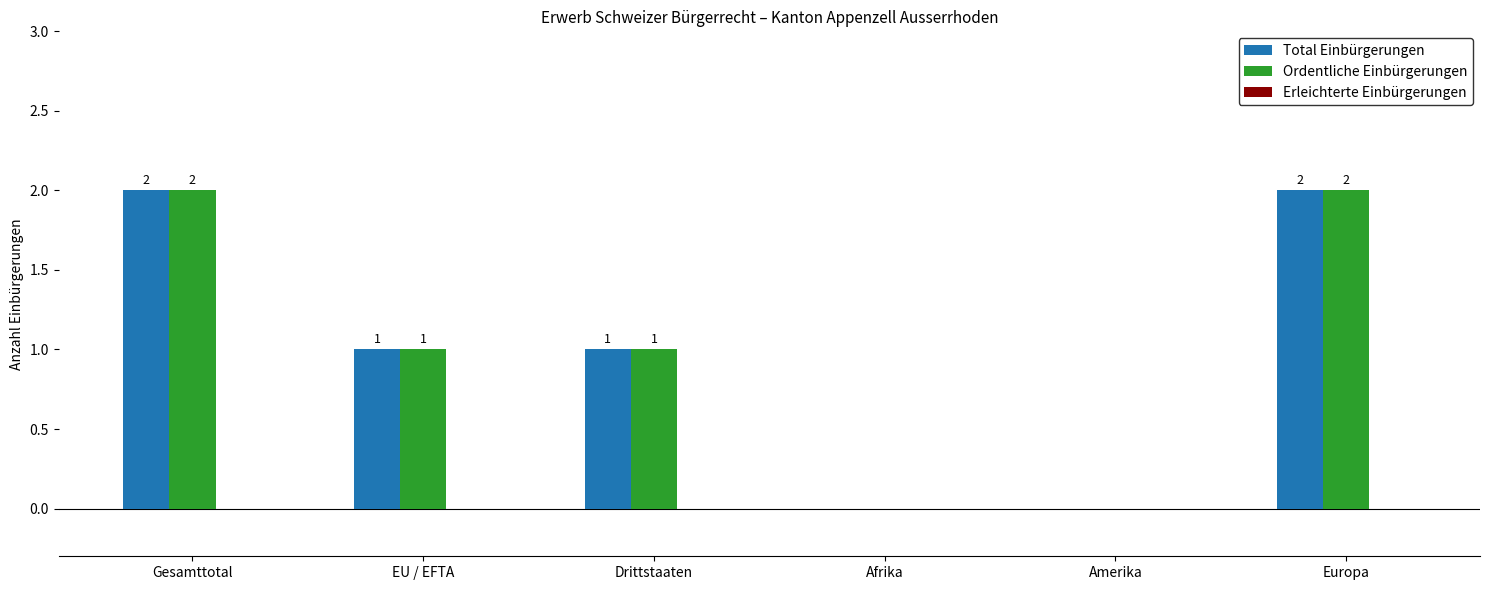

Are the bars horizontal?

No